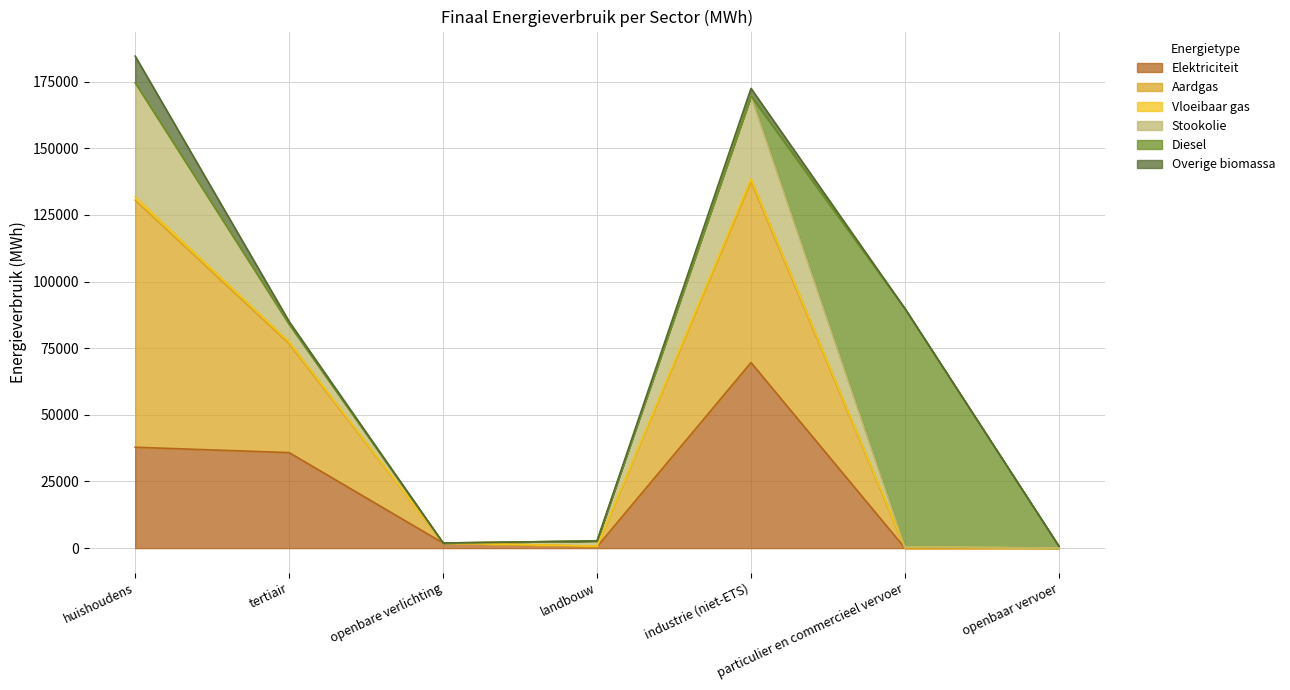

How many lines are shown in the chart?

6